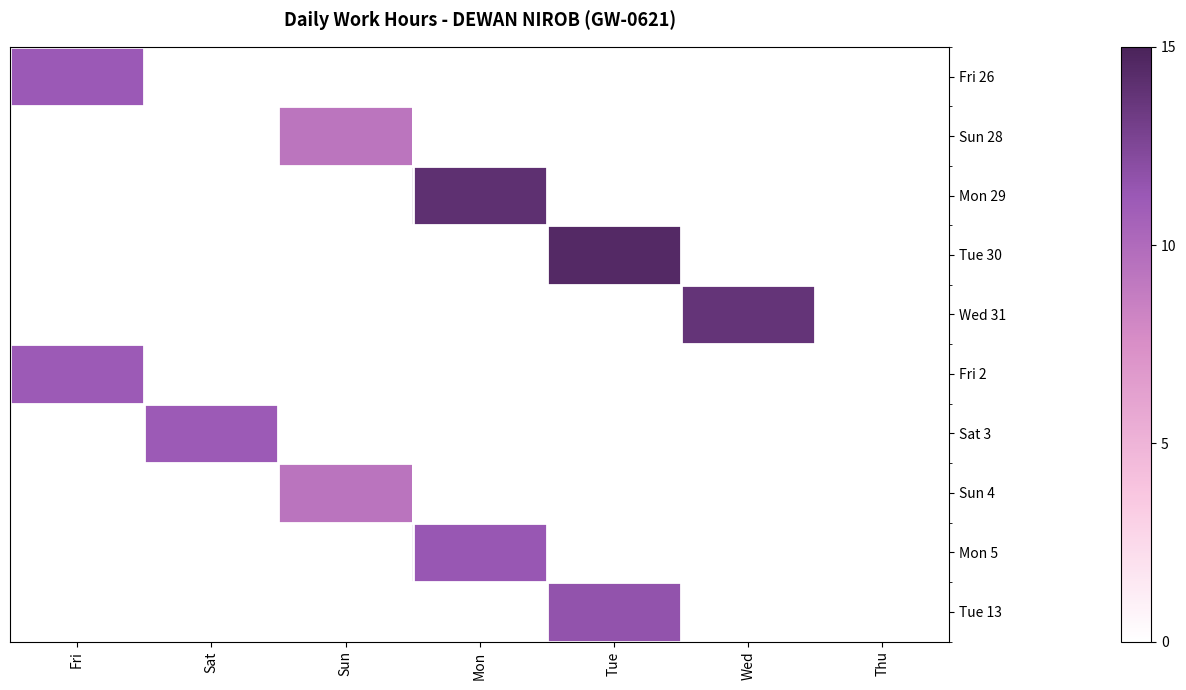

How many categories are shown in the chart?

7